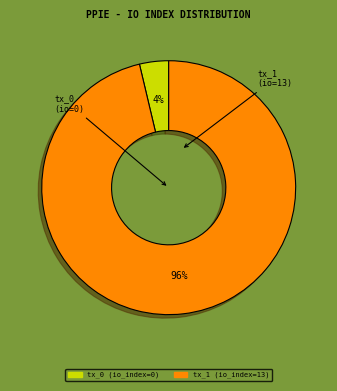

Is there a majority slice in this chart?

Yes